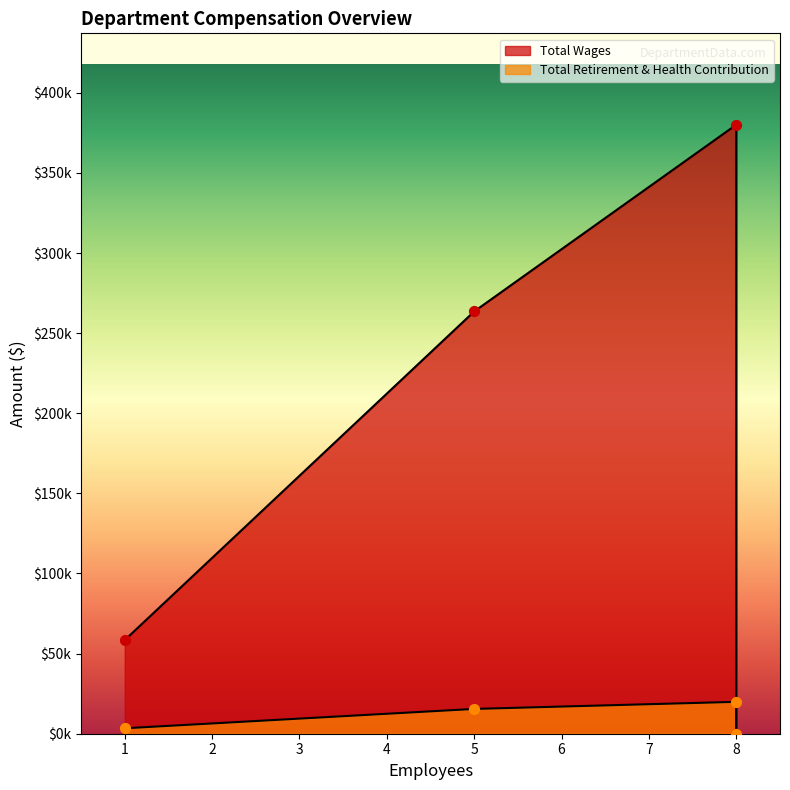

What are all the series names shown in the legend?

Total Wages, Total Retirement & Health Contribution